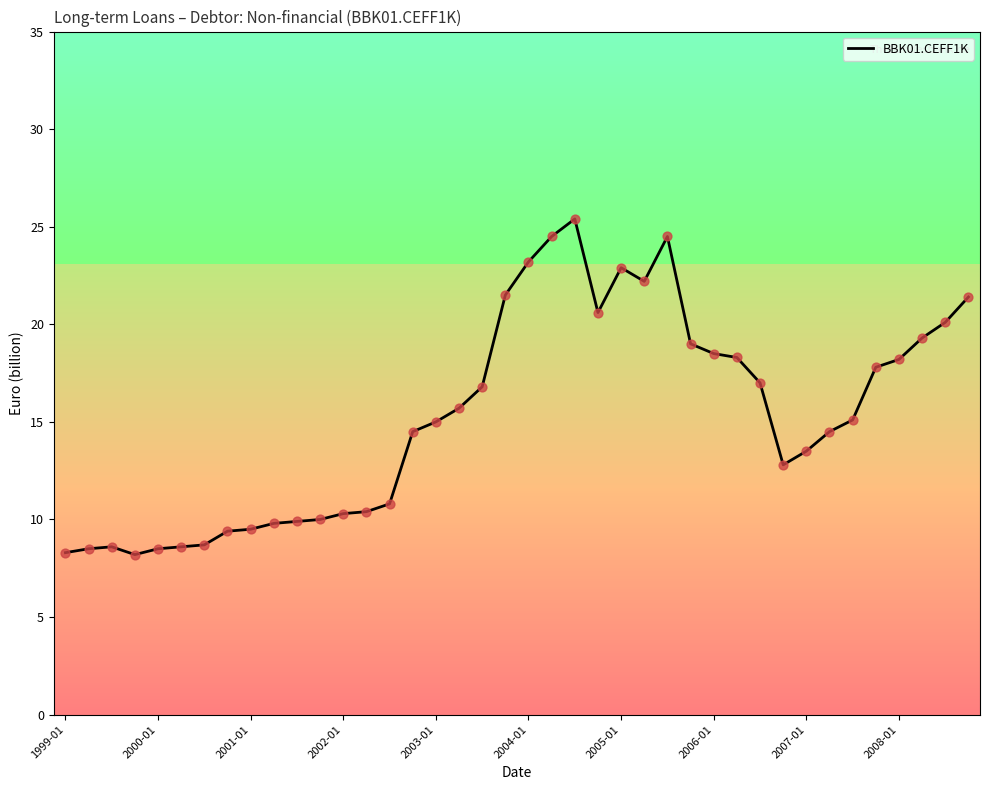

What is the smallest value displayed?

8.2